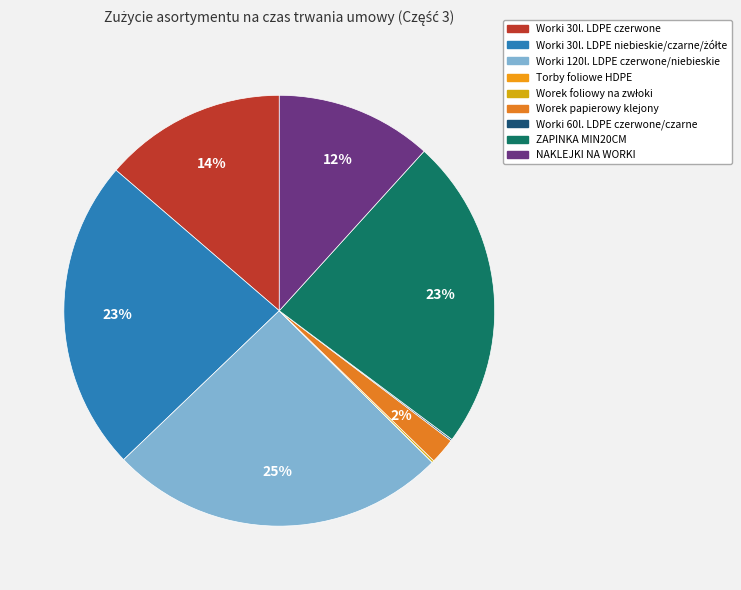

Between Torby foliowe HDPE and Worki 30l. LDPE niebieskie/czarne/żółte, which is larger?

Worki 30l. LDPE niebieskie/czarne/żółte